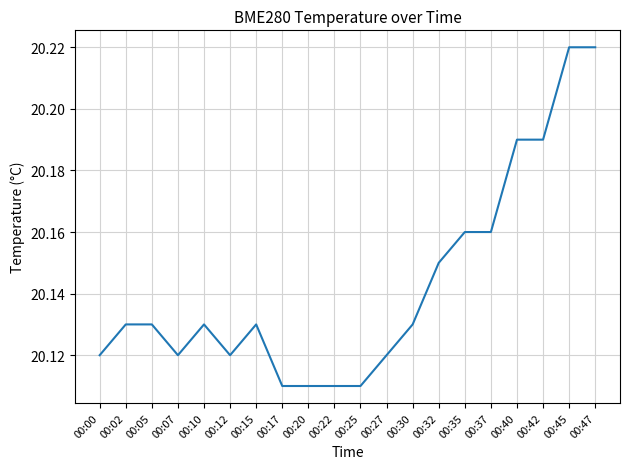

The chart shows a value of 35.3 at 00:35. True or false?

False